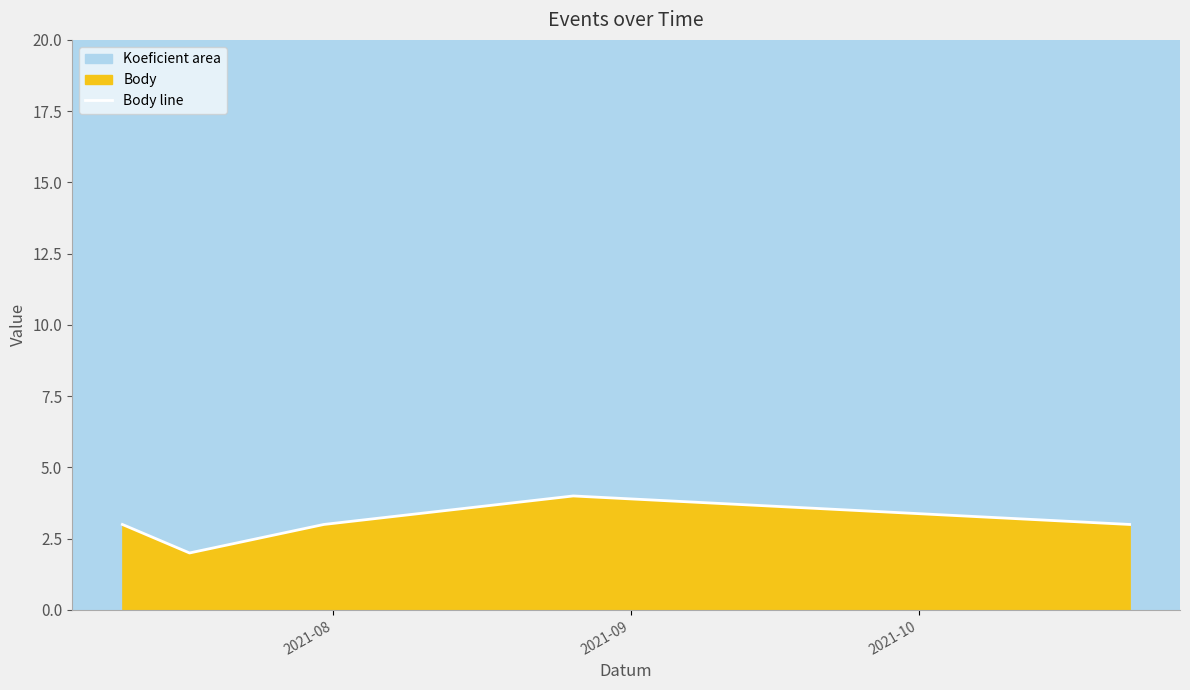

What is the smallest value displayed?

2